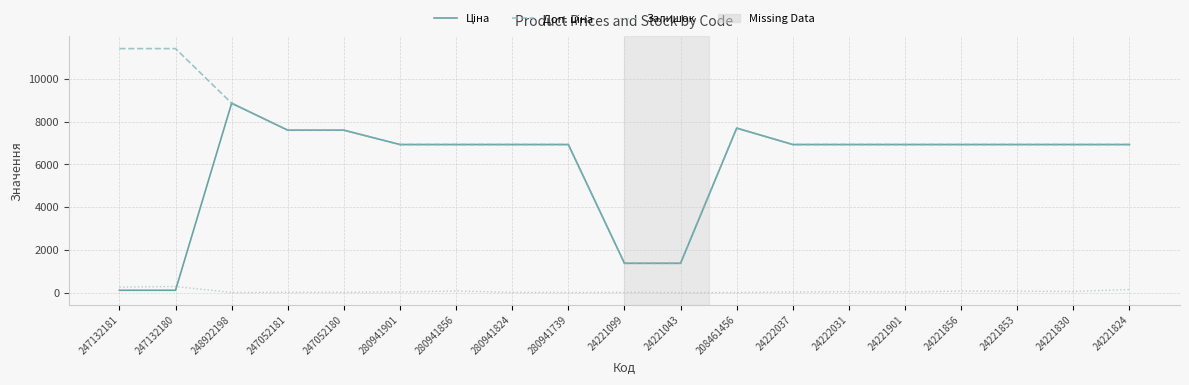

The Залишок series shows 290.0 at 247132180. True or false?

True